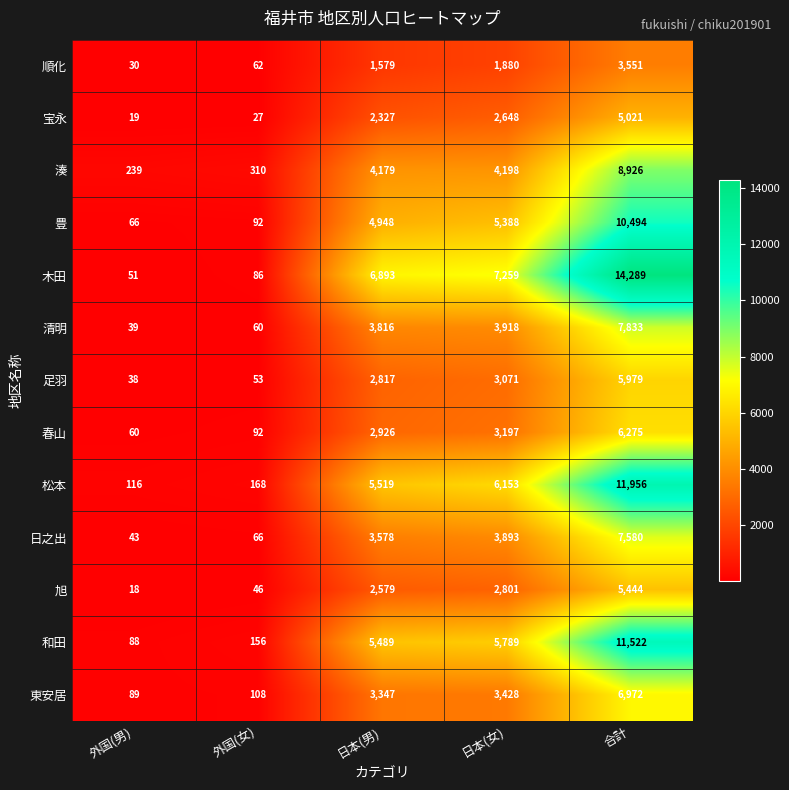

Which label corresponds to the smallest value in the chart?

外国(男)